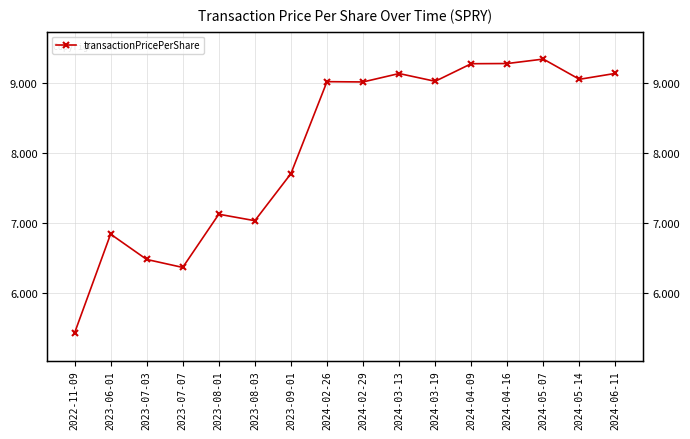

Reading right to left, list all the values displayed in this chart.

2024-06-11=9.1	2024-05-14=9.1	2024-05-07=9.3	2024-04-16=9.3	2024-04-09=9.3	2024-03-19=9.0	2024-03-13=9.1	2024-02-29=9.0	2024-02-26=9.0	2023-09-01=7.7	2023-08-03=7.0	2023-08-01=7.1	2023-07-07=6.4	2023-07-03=6.5	2023-06-01=6.8	2022-11-09=5.4